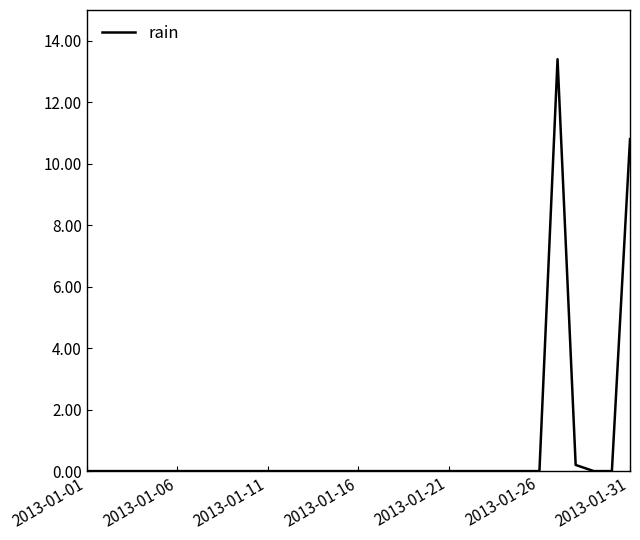

What is the difference between the maximum and minimum values?

13.4